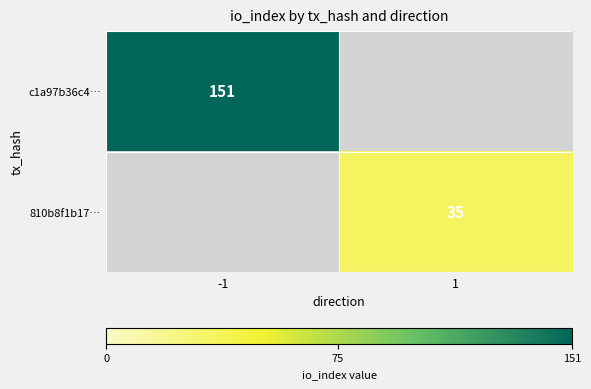

Is it true that c1a97b36c4… equals 151 at -1?

True